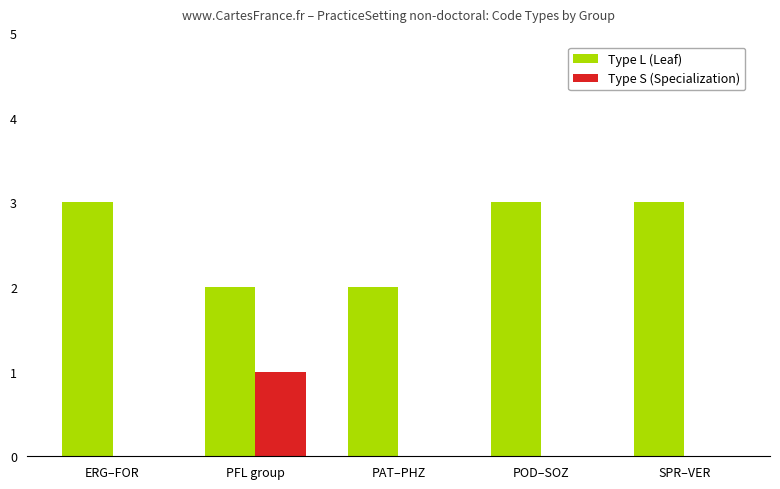

How many groups of bars are there?

5